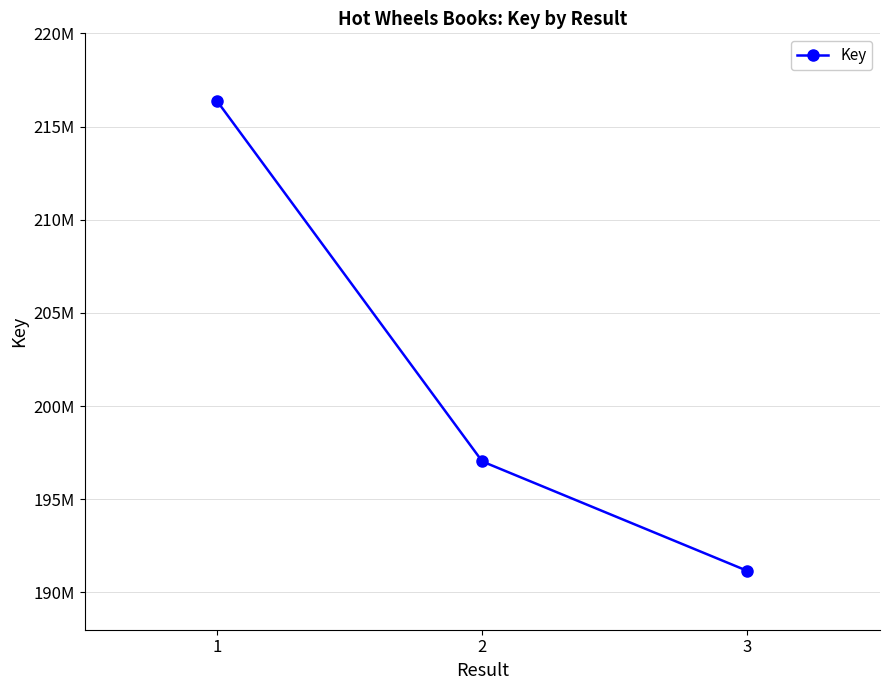

What is the value of the 2nd point from the left?

197026954